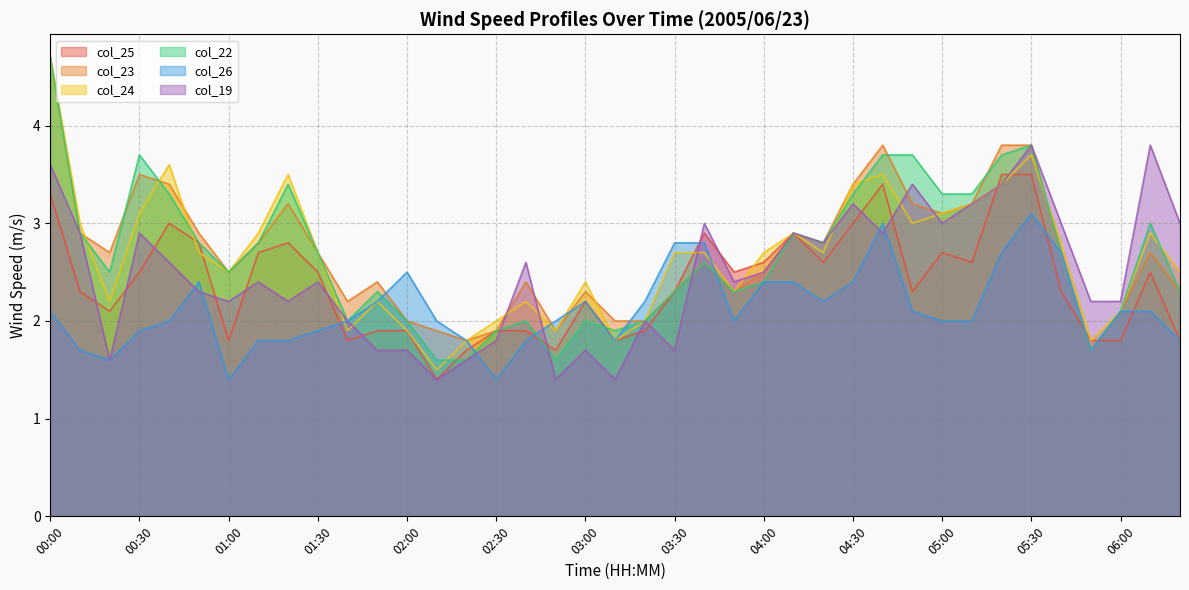

Which series changed the most between 00:10 and 00:40?

col_25